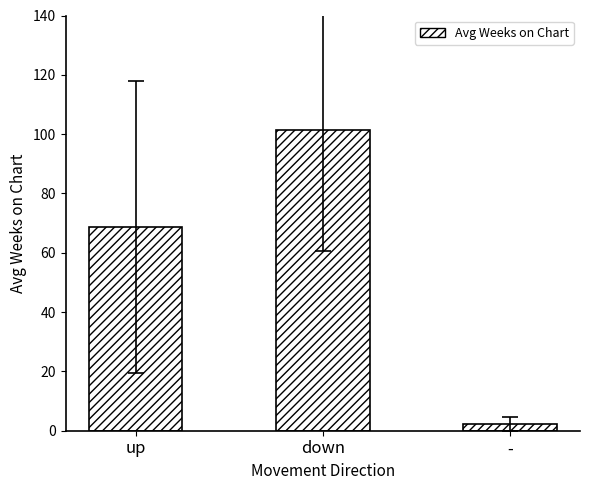

How many bars are there in total?

3